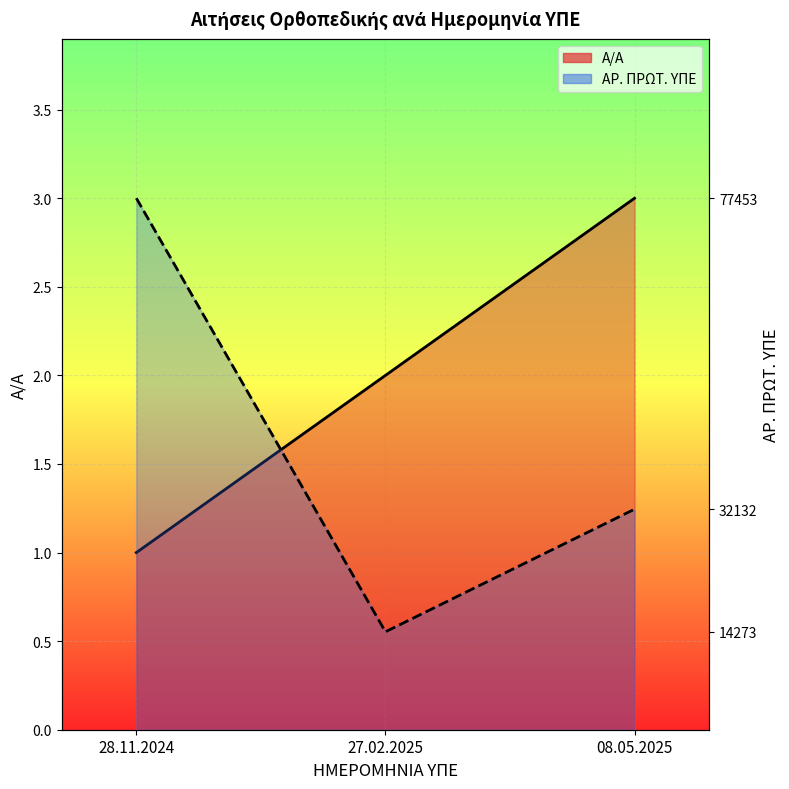

How many data points in Α/Α are above 2?

1